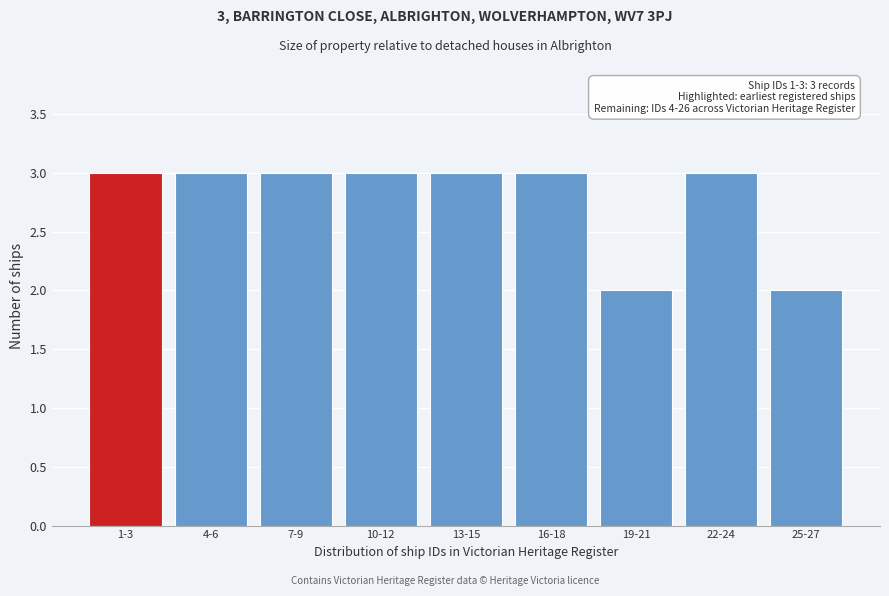

Reading right to left, what are all the values shown in this chart?

2	3	2	3	3	3	3	3	3